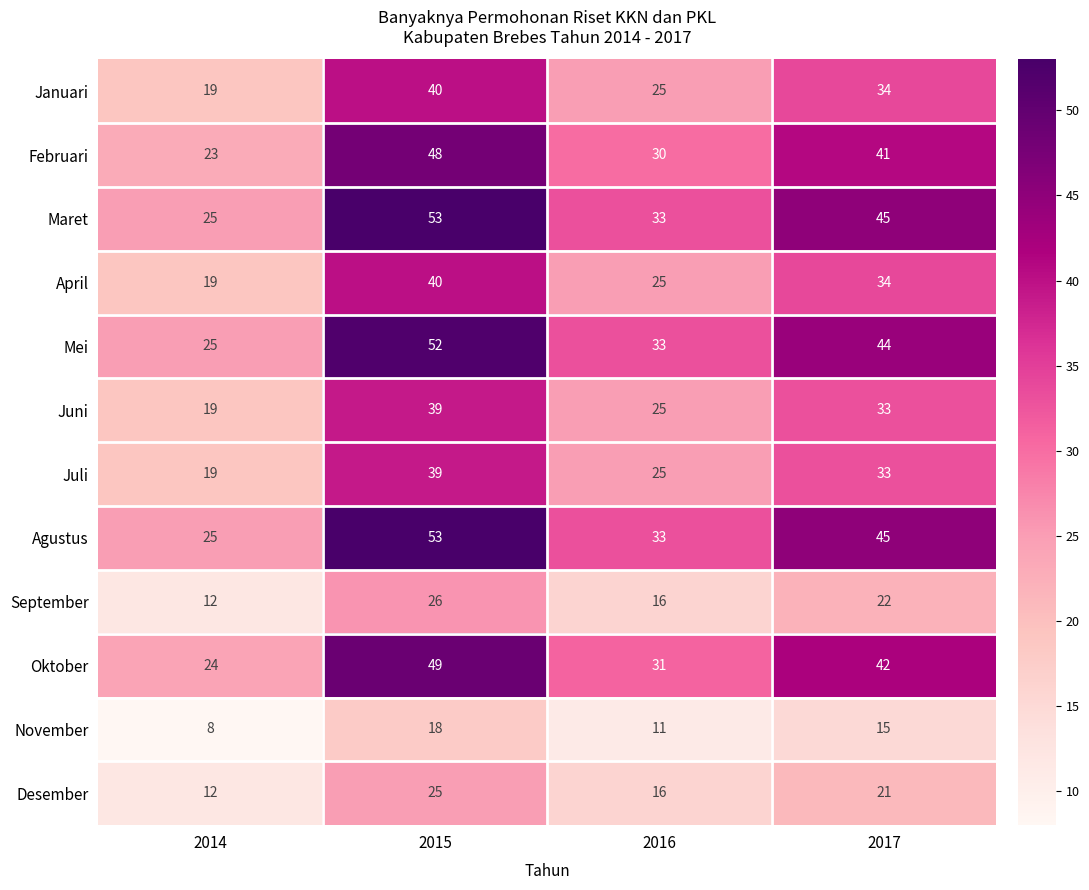

What is the approximate value of Juli at 2016, to the nearest 5?

25